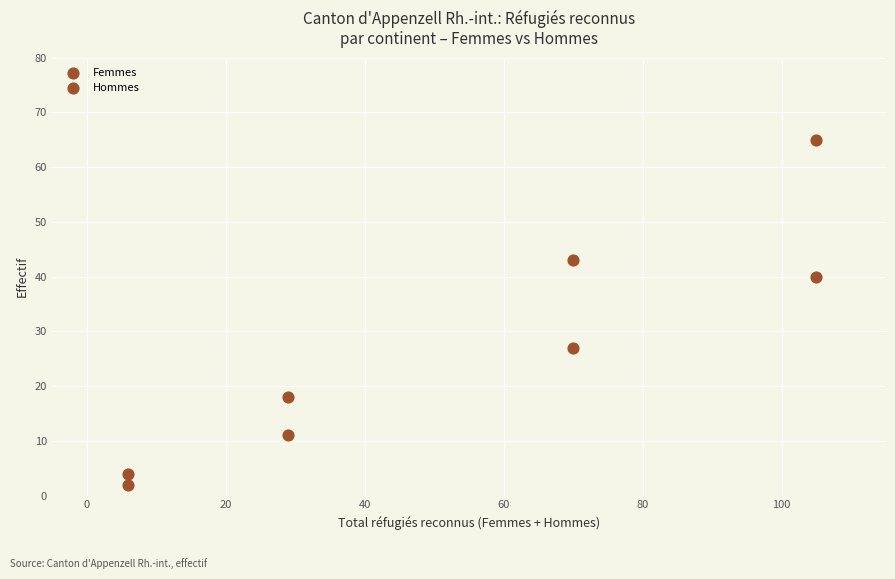

Count the number of points in this scatter plot.

8